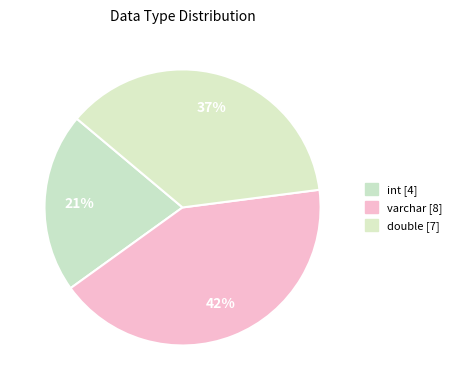

How many segments does this pie chart have?

3